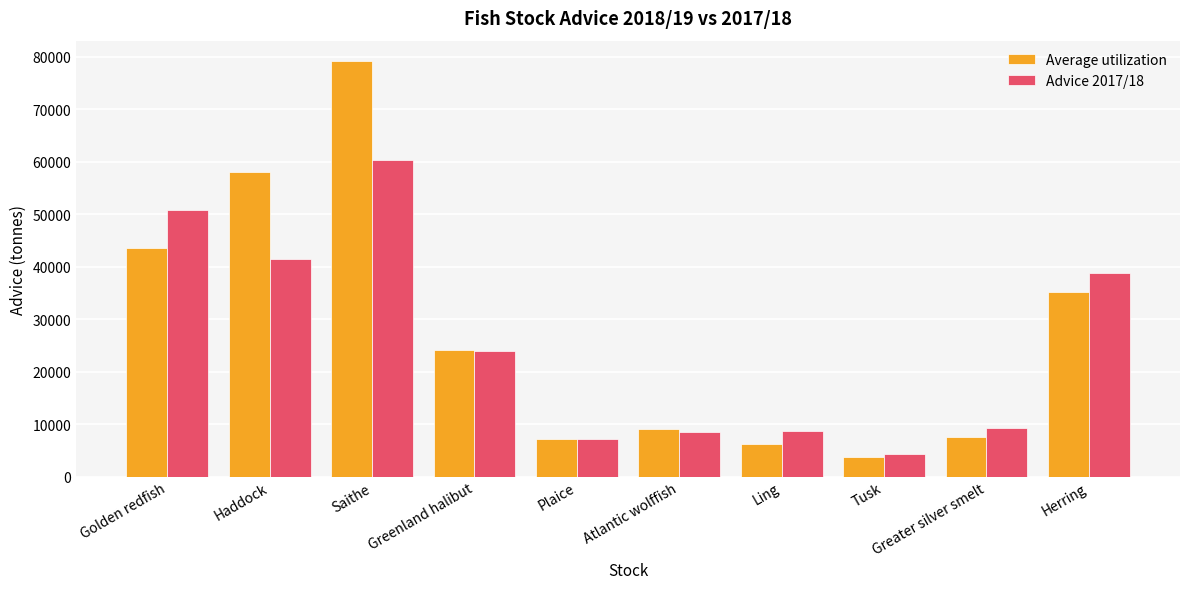

Which series has the largest total across all categories?

Average utilization